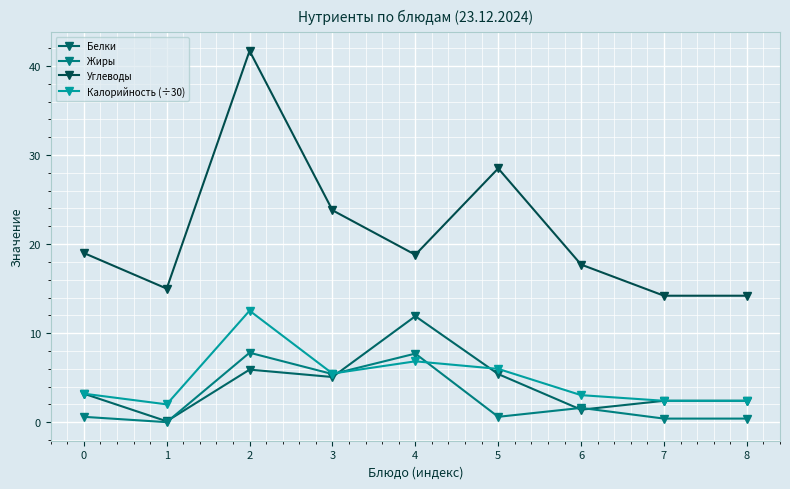

What is the value of the Калорийность (÷30) point at the 9th from the left?

2.4